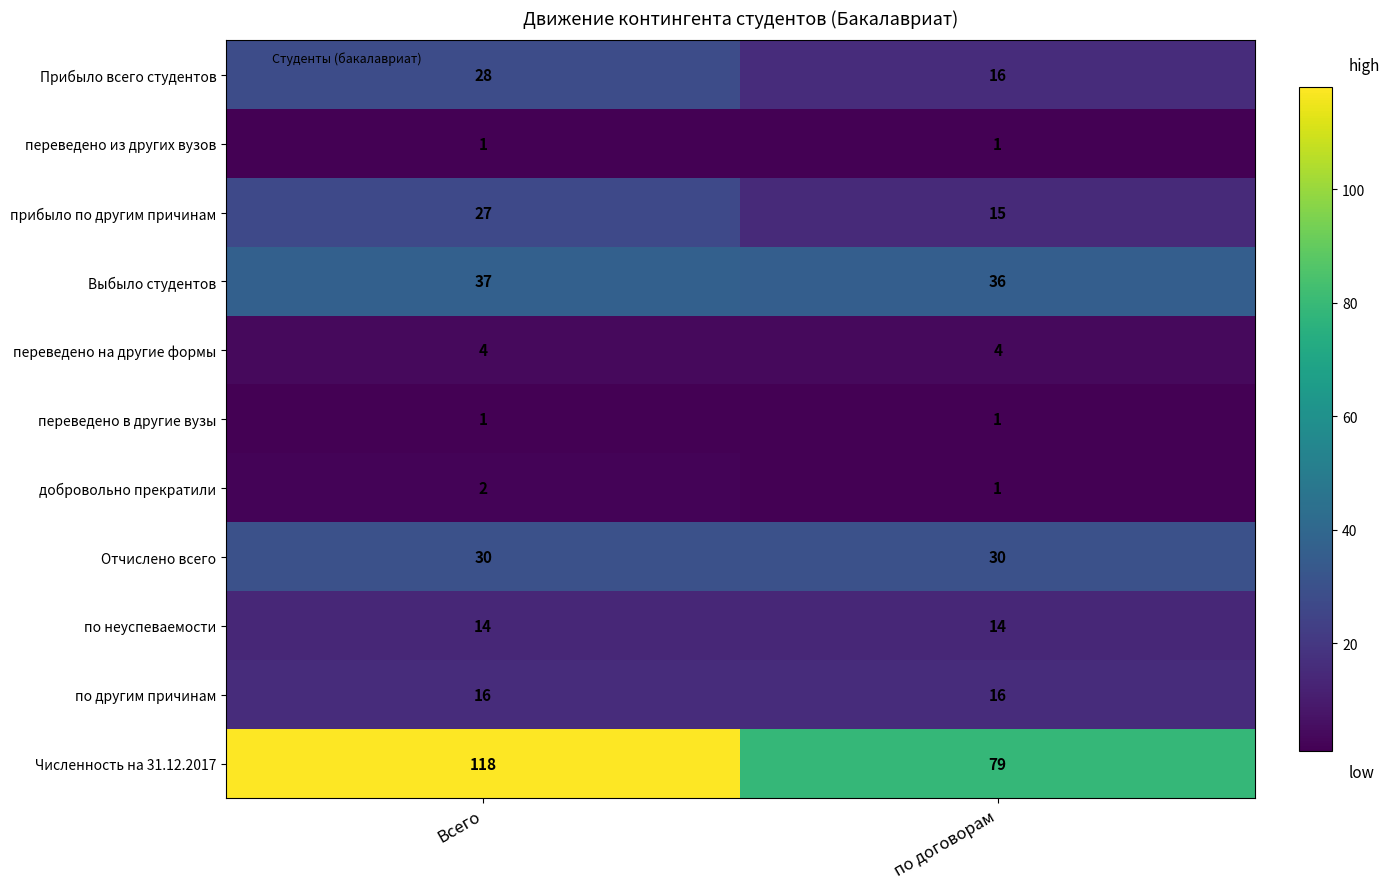

Reading left to right, extract all data points from this chart.

Прибыло всего студентов: Всего=28	по договорам=16
переведено из других вузов: Всего=1	по договорам=1
прибыло по другим причинам: Всего=27	по договорам=15
Выбыло студентов: Всего=37	по договорам=36
переведено на другие формы: Всего=4	по договорам=4
переведено в другие вузы: Всего=1	по договорам=1
добровольно прекратили: Всего=2	по договорам=1
Отчислено всего: Всего=30	по договорам=30
по неуспеваемости: Всего=14	по договорам=14
по другим причинам: Всего=16	по договорам=16
Численность на 31.12.2017: Всего=118	по договорам=79